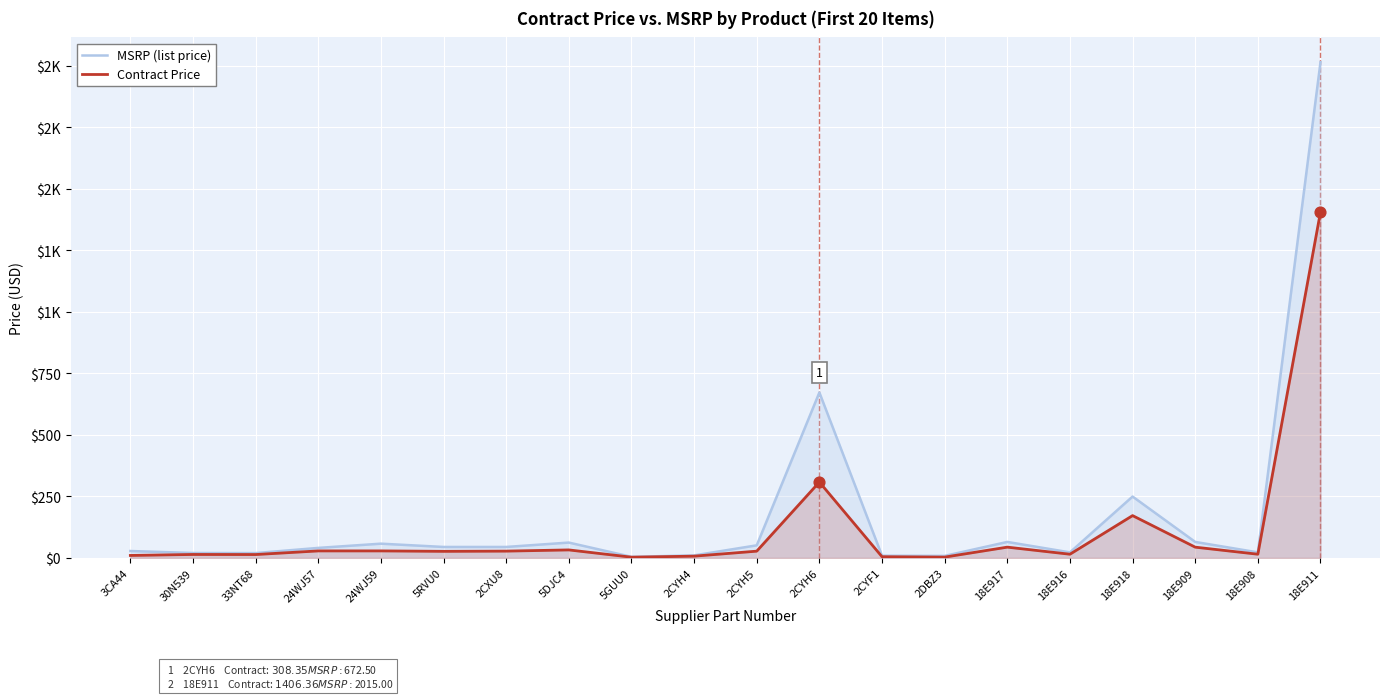

What is the total value across all series at 18E909?

108.8